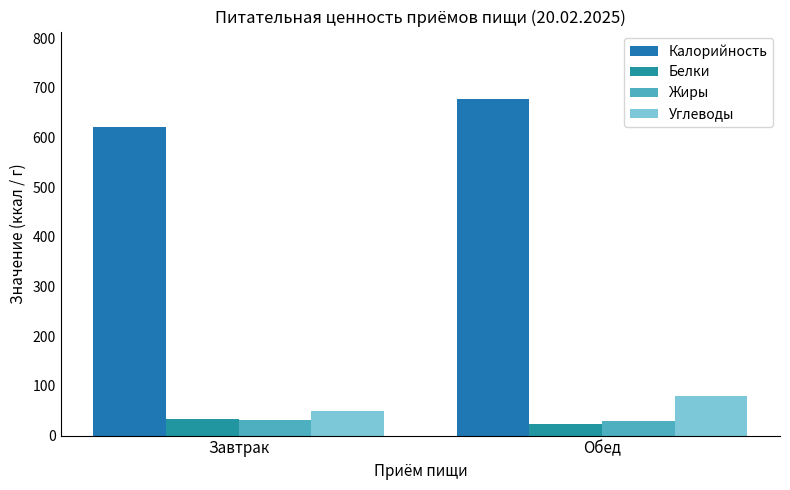

Are the bars horizontal?

No